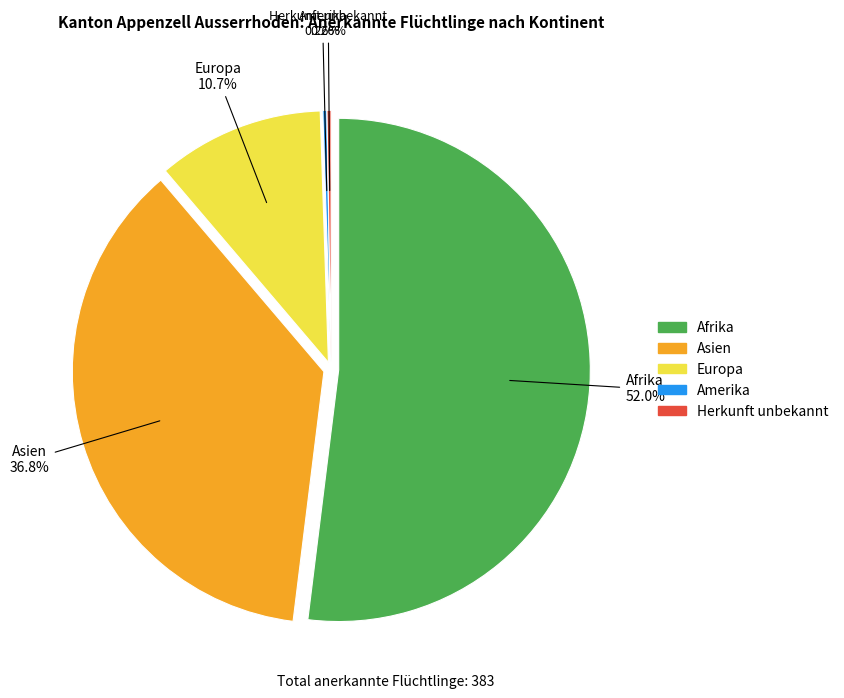

To the nearest percent, what is the average slice percentage?

20%